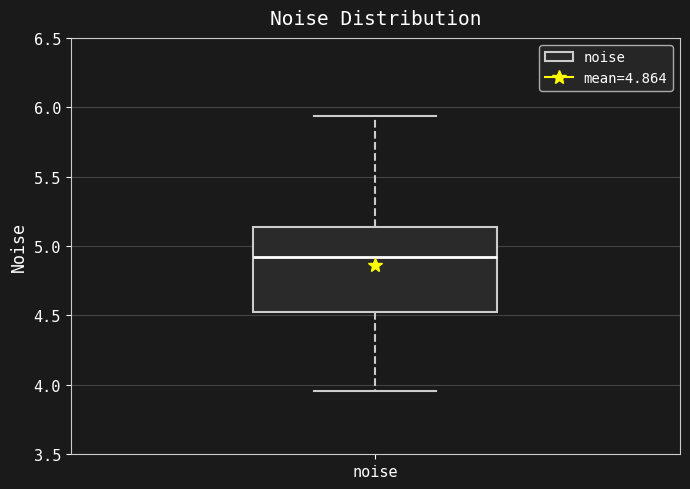

Transcribe this box plot: give where the median line is, the range the box spans, and where the two whiskers end, as read against the y-axis. The values are not printed on the chart, so give them approximately, as read against the axis.

median 4.90, box 4.55 to 5.15, whiskers 3.95 to 5.95